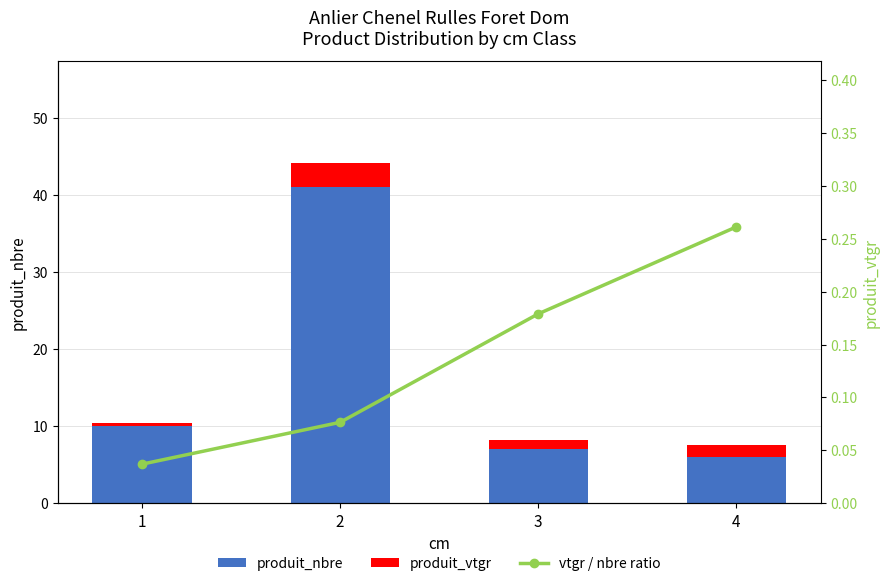

Which series has the largest total across all categories?

produit_nbre